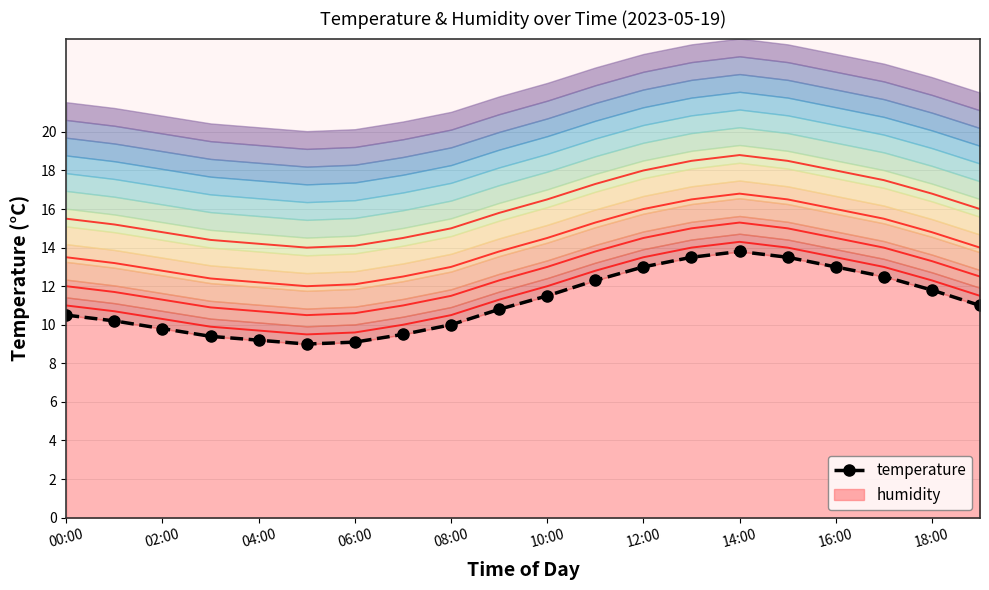

True or false: there are more than 2 points higher than both neighbors.

False